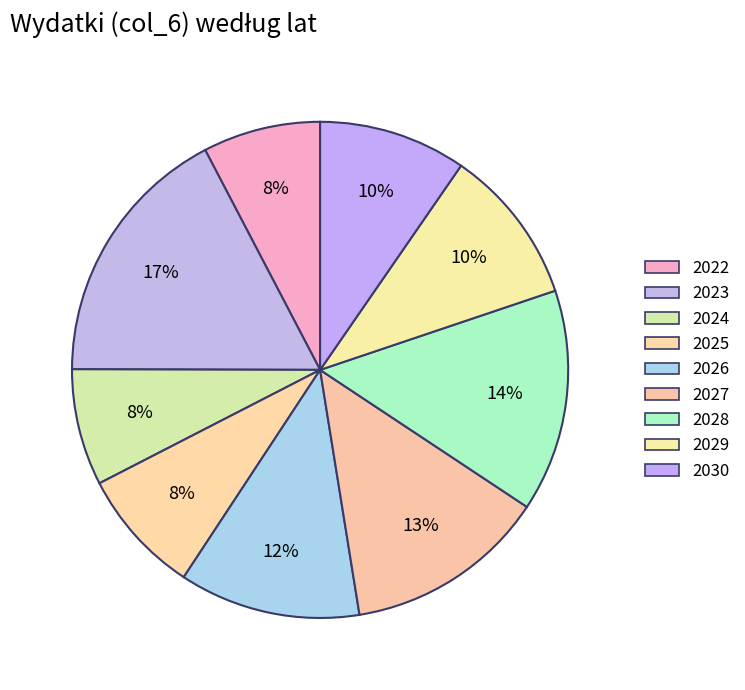

How much of the chart is everything except 2025?

91.8%